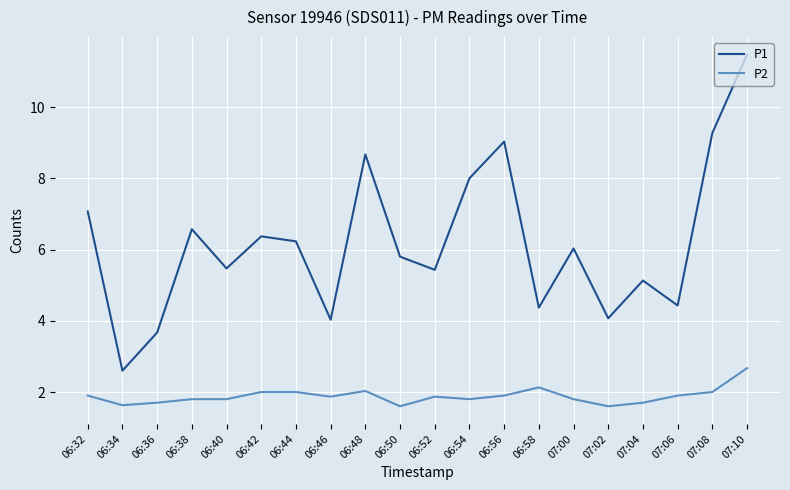

Rank the series by their maximum value, from highest to lowest.

P1, P2